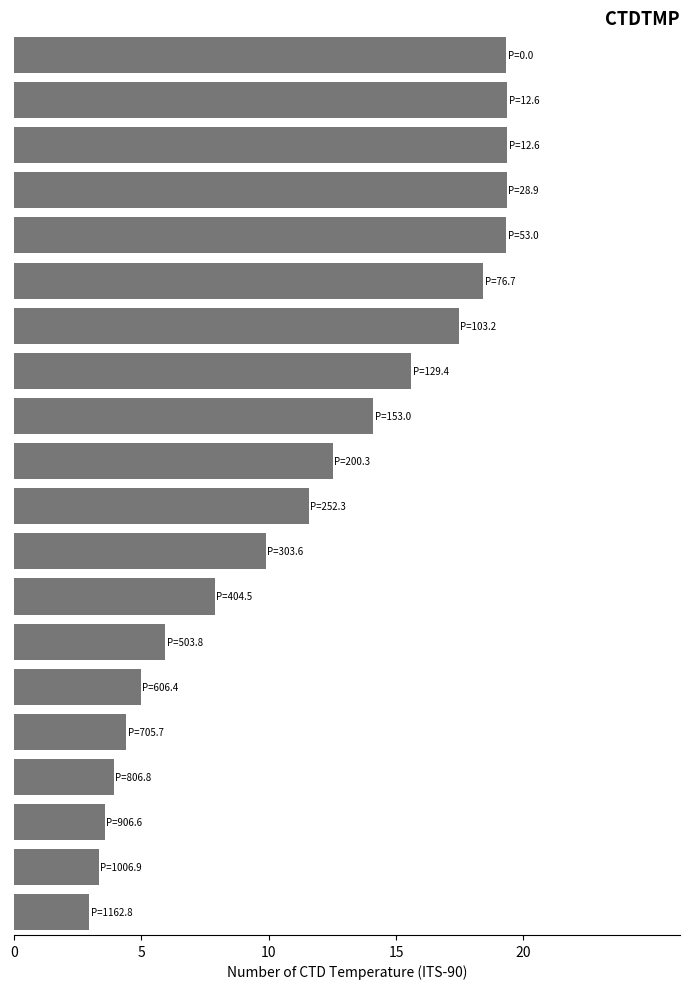

What is the difference between the maximum and second lowest values?

16.0